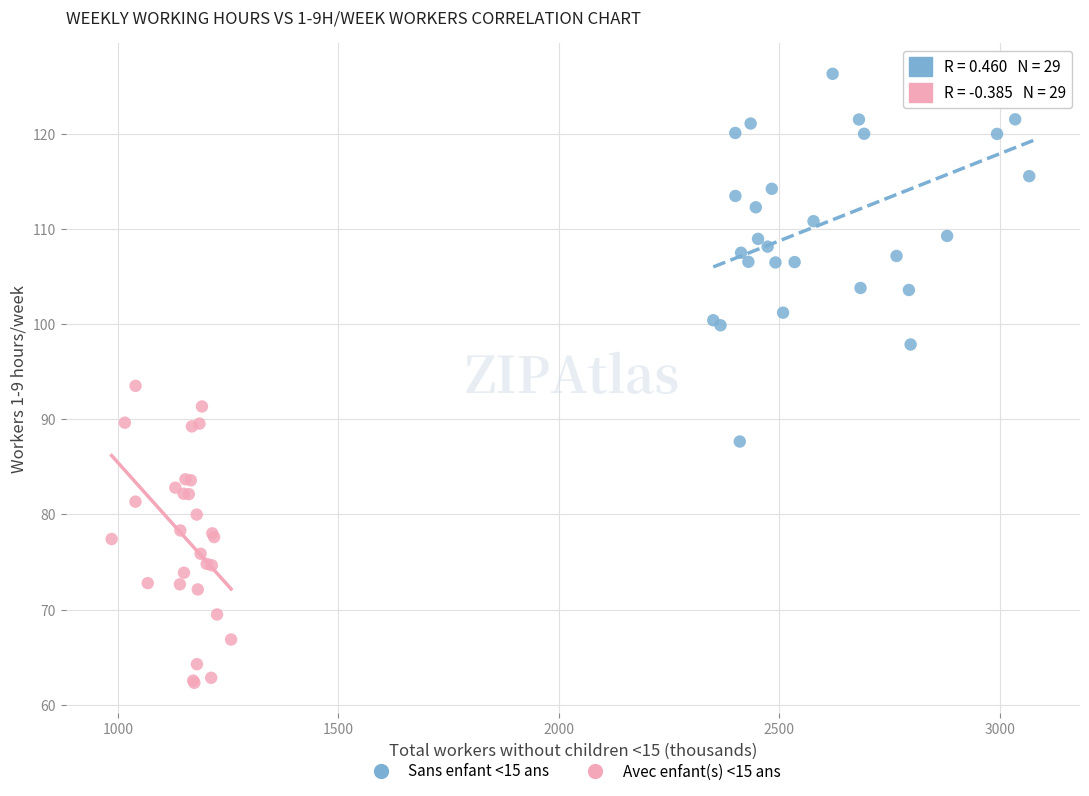

Which series contains the lowest Y value?

Avec enfant(s) <15 ans